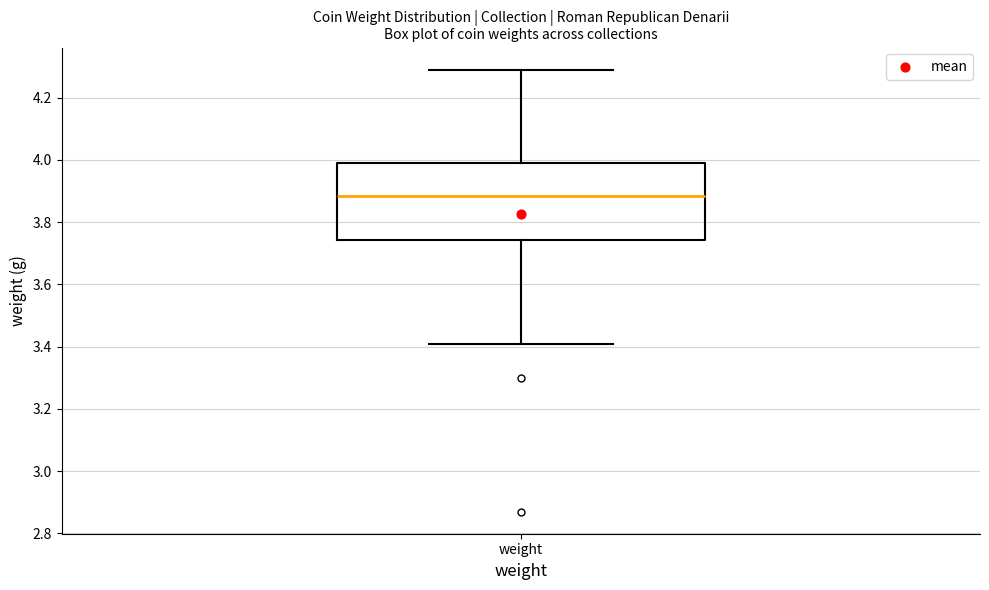

Read this box plot against the y-axis: the position of the median line, the range covered by the box, and the ends of both whiskers. The values are not printed on the chart, so give them approximately, as read against the axis.

median 3.88, box 3.74 to 4.00, whiskers 3.42 to 4.30